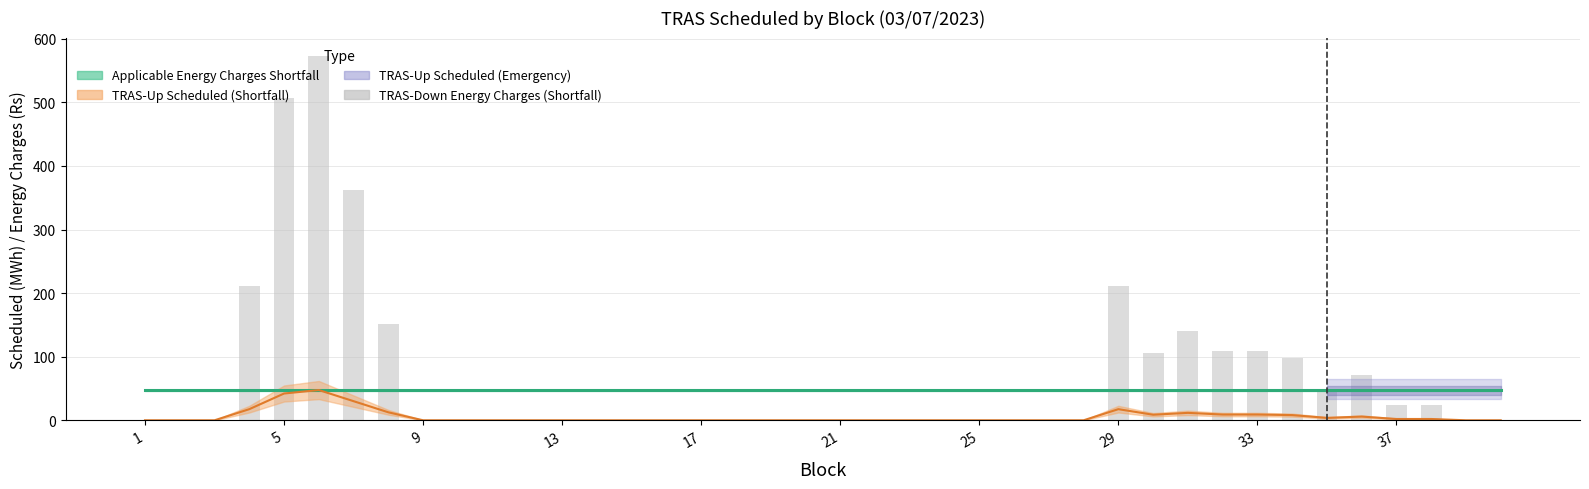

What is the greatest value displayed?

573.3